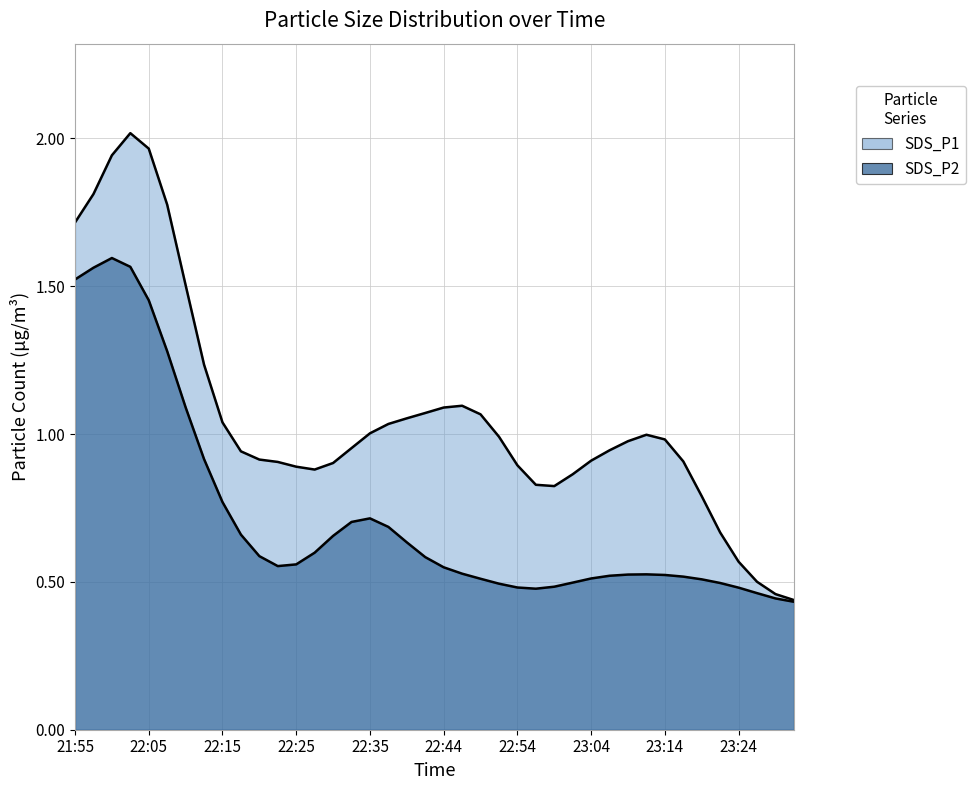

Is the value of SDS_P1 at 21:58 greater than the value of SDS_P2 at 22:52?

Yes